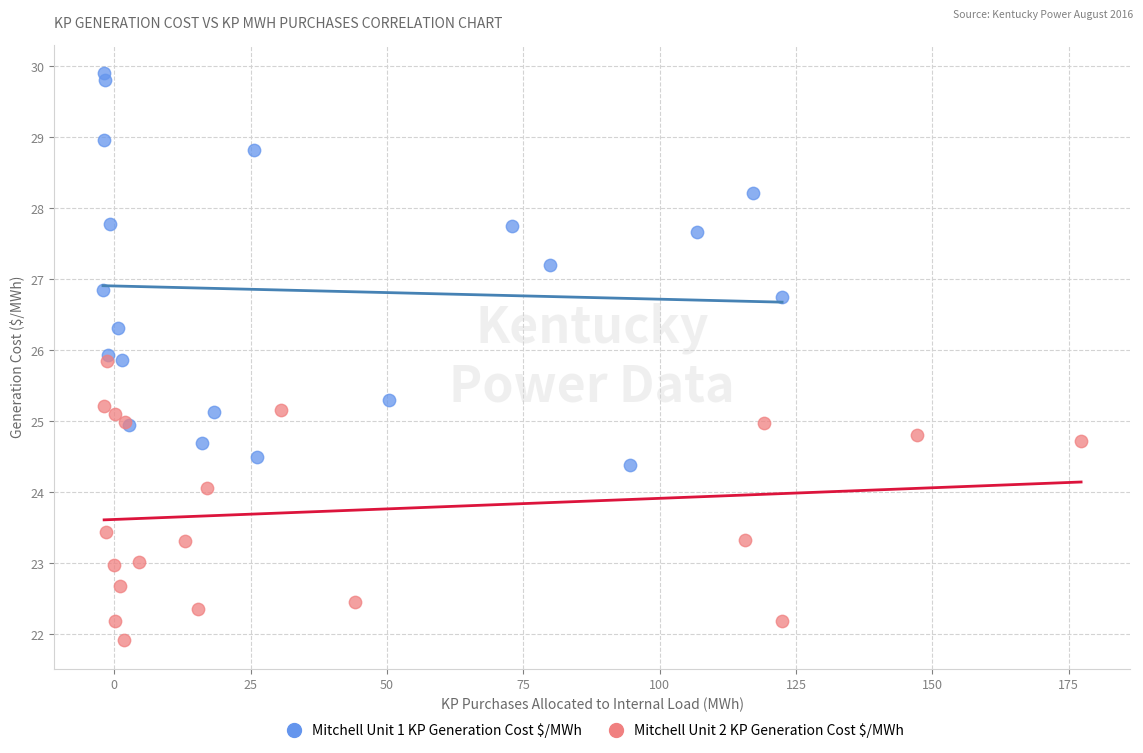

Which series has the largest Y range (max minus min)?

Mitchell Unit 1 KP Generation Cost $/MWh